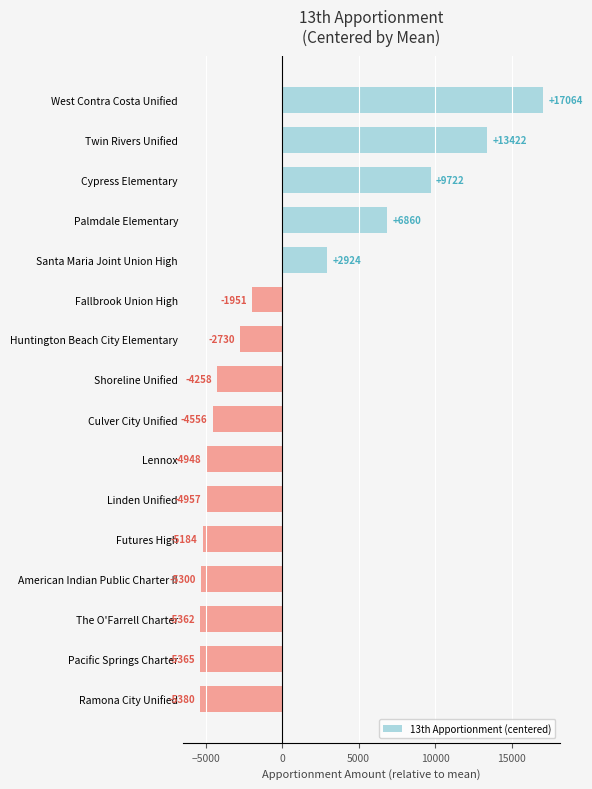

List the labels in order of value, smallest first.

Ramona City Unified, Pacific Springs Charter, The O'Farrell Charter, American Indian Public Charter II, Futures High, Linden Unified, Lennox, Culver City Unified, Shoreline Unified, Huntington Beach City Elementary, Fallbrook Union High, Santa Maria Joint Union High, Palmdale Elementary, Cypress Elementary, Twin Rivers Unified, West Contra Costa Unified